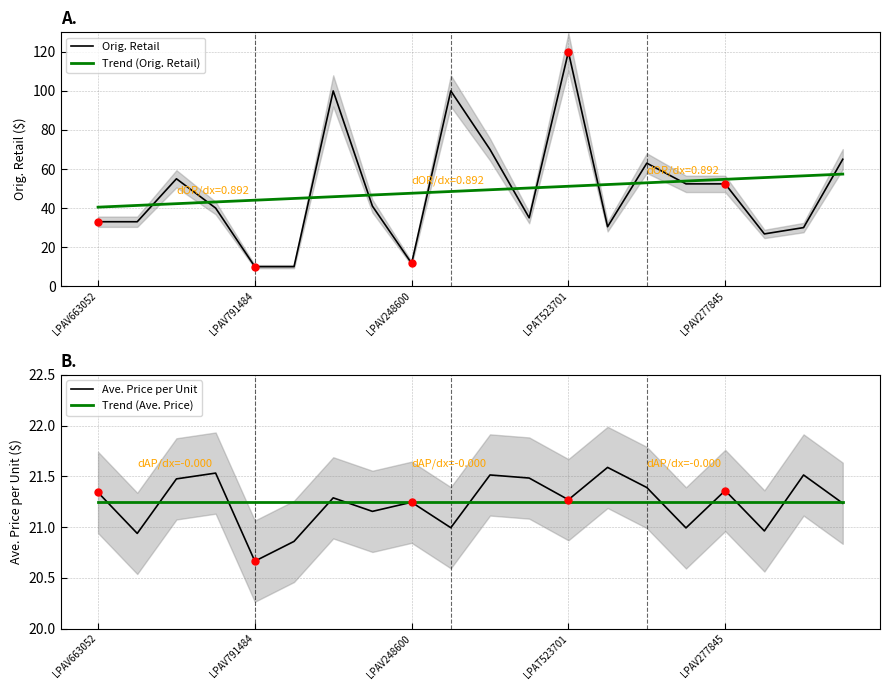

Is the value of Orig. Retail at LPAT523701 greater than the value of Trend (Orig. Retail) at LPAV277845?

Yes